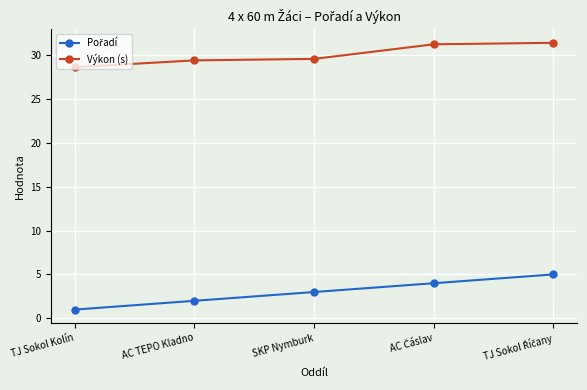

Is it true that Výkon (s) equals 29.5 at SKP Nymburk?

True